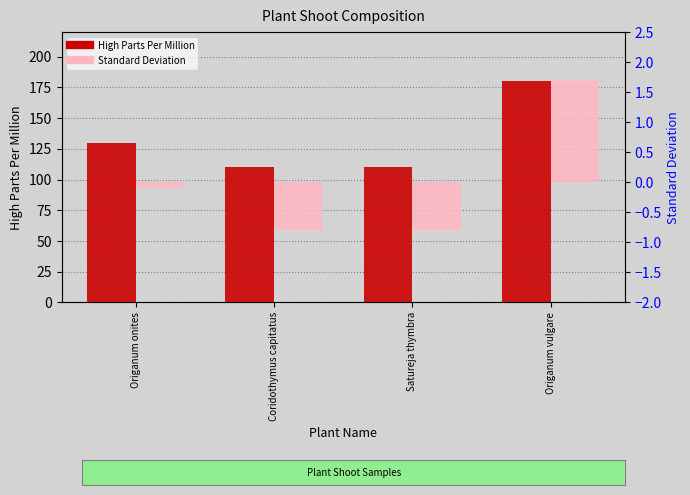

What is the sum of all High Parts Per Million values?

530.0